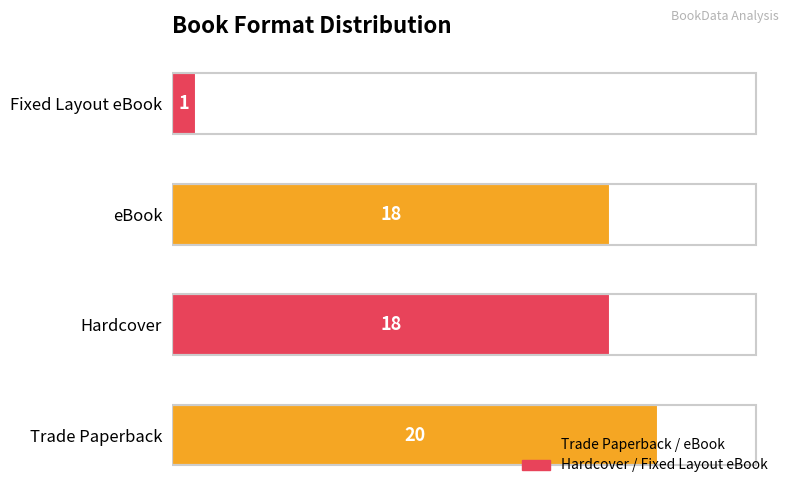

What is the ratio of the value at Hardcover to the value at eBook?

1.0